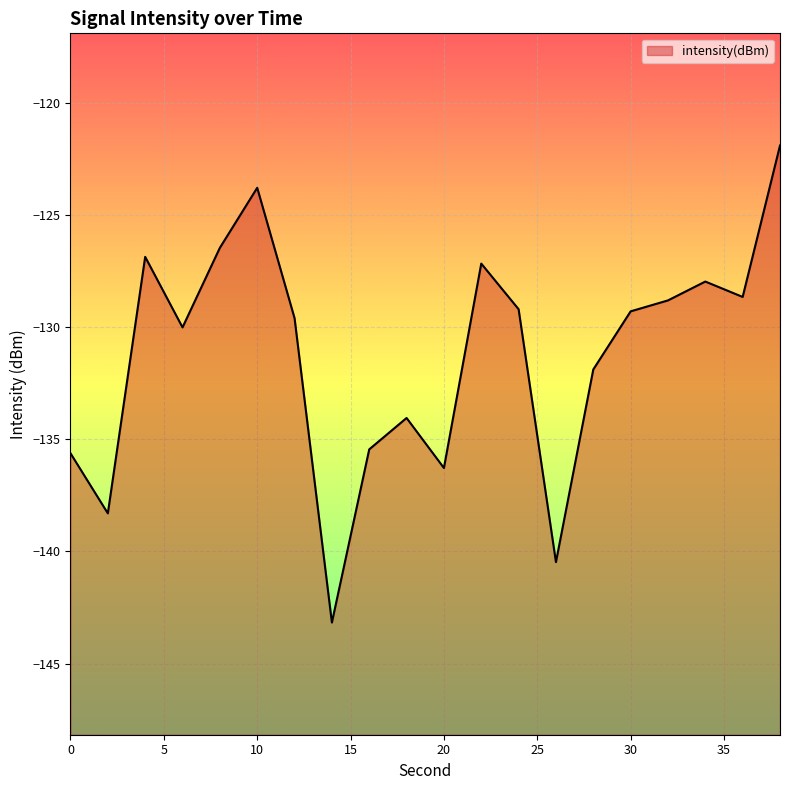

At which label is the value closest to -132?

28